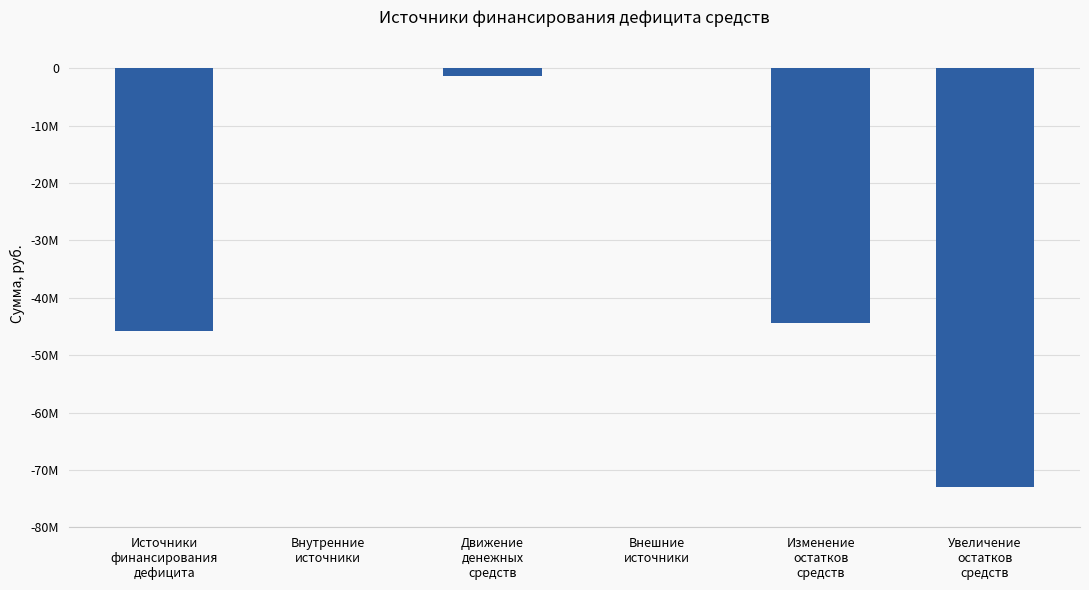

Are the bars horizontal?

No